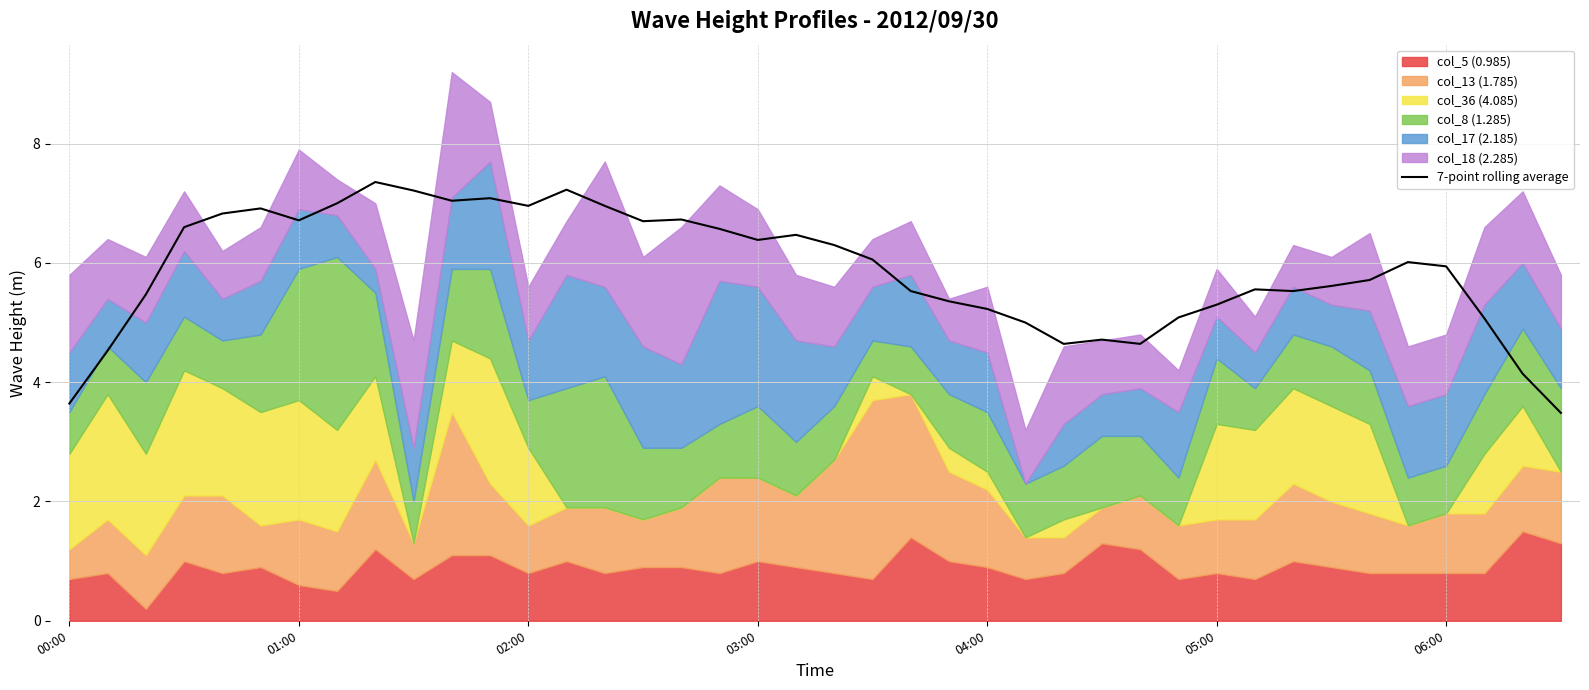

Reading left to right, transcribe all the data shown in this chart.

3.6	4.5	5.5	6.6	6.8	6.9	6.7	7.0	7.4	7.2	7.0	7.1	7.0	7.2	7.0	6.7	6.7	6.6	6.4	6.5	6.3	6.1	5.5	5.4	5.2	5.0	4.6	4.7	4.6	5.1	5.3	5.6	5.5	5.6	5.7	6.0	5.9	5.1	4.1	3.5